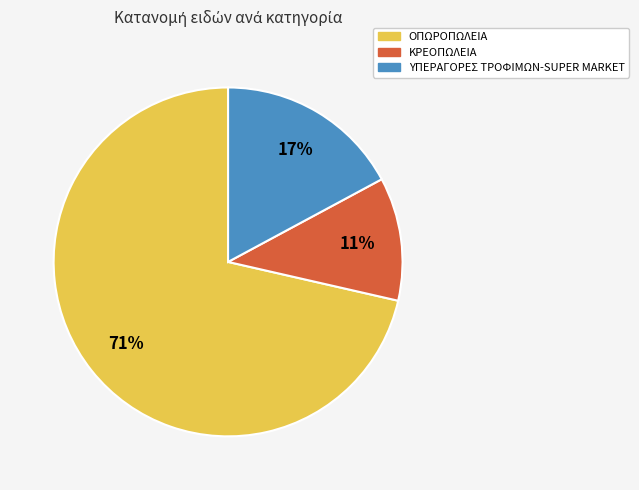

True or false: ΟΠΩΡΟΠΩΛΕΙΑ accounts for 79% of the total.

False